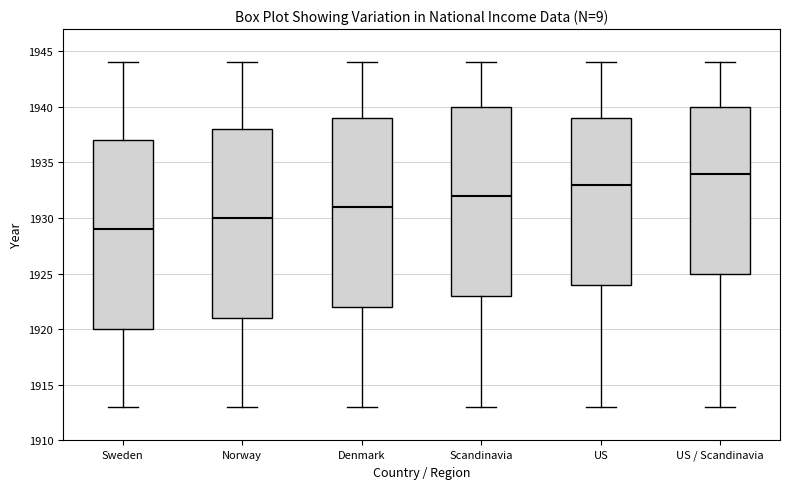

Where does the lower whisker of the box for US end on the y-axis? The values are not printed on the chart, so give them approximately, as read against the axis.

1913